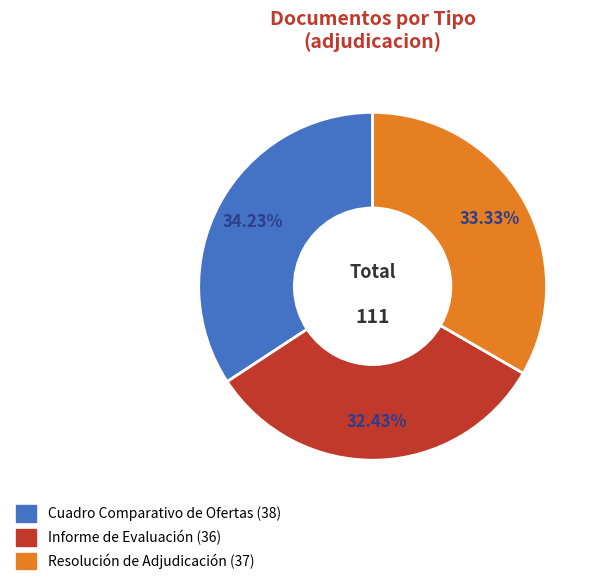

Which has a higher value, Cuadro Comparativo de Ofertas or Informe de Evaluación?

Cuadro Comparativo de Ofertas